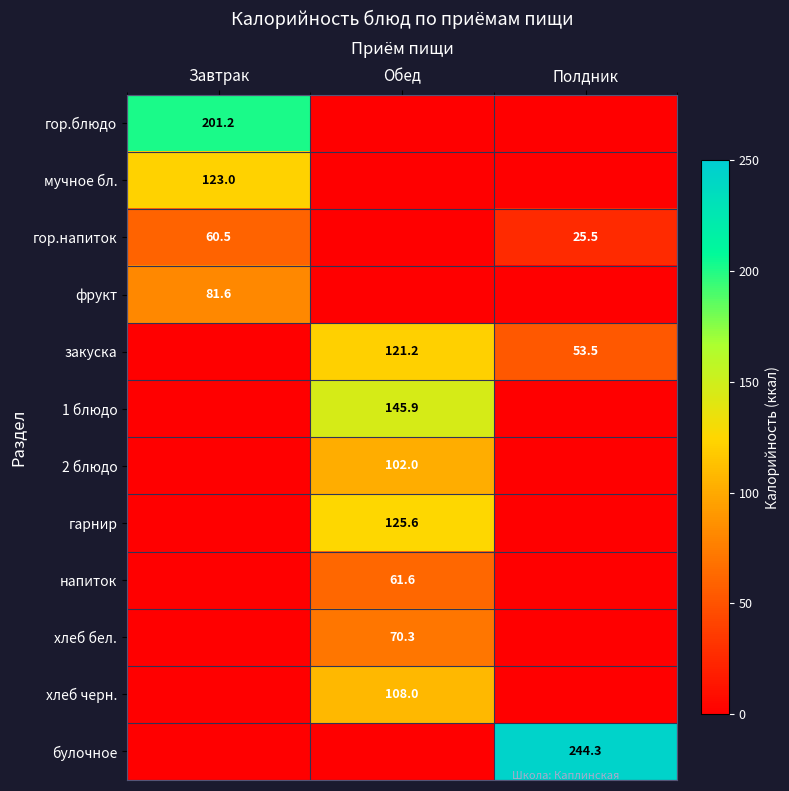

The фрукт series shows 81.6 at Завтрак. True or false?

True